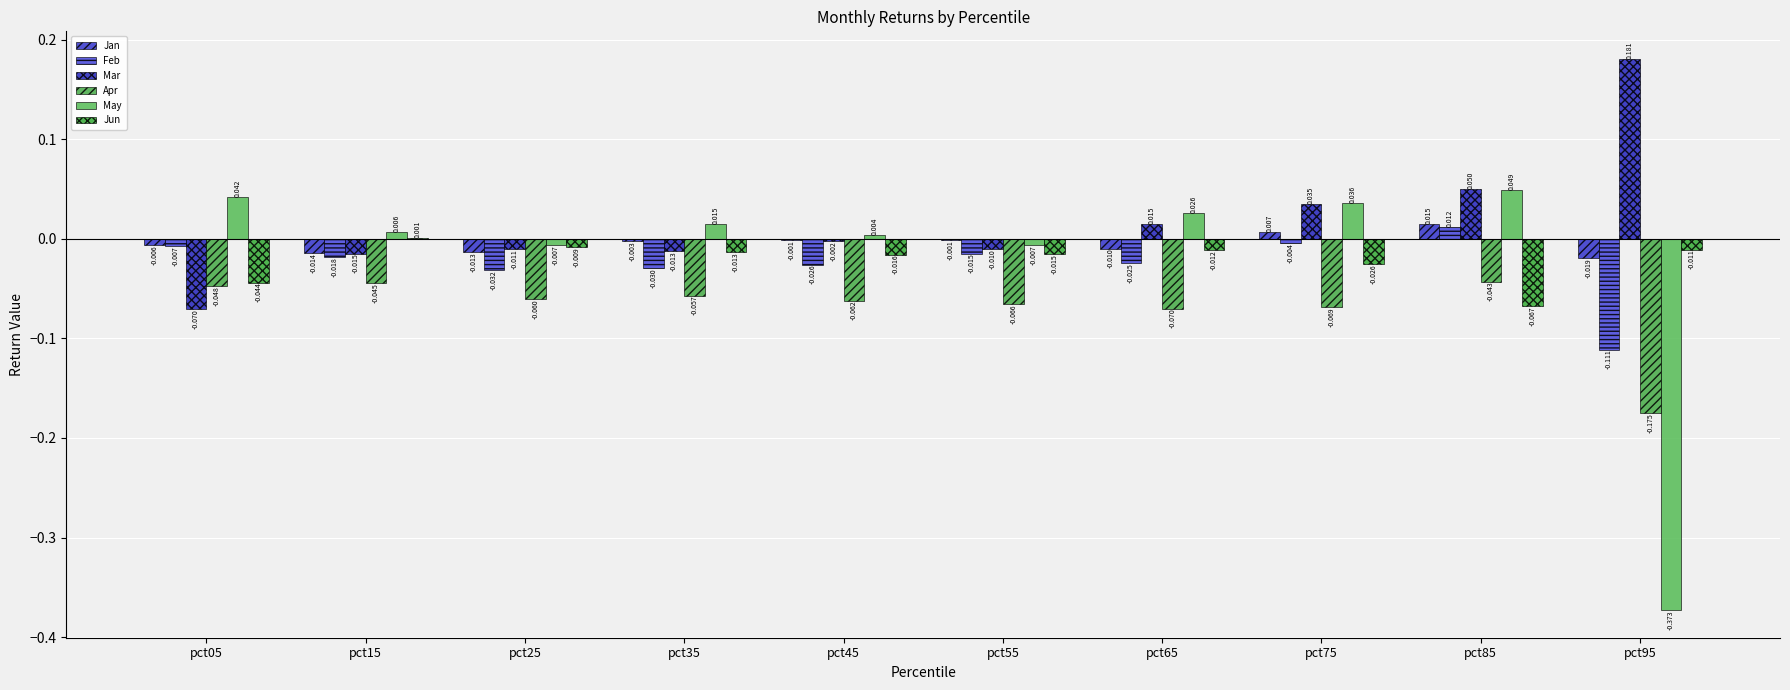

At how many categories does at least one series exceed 0?

8